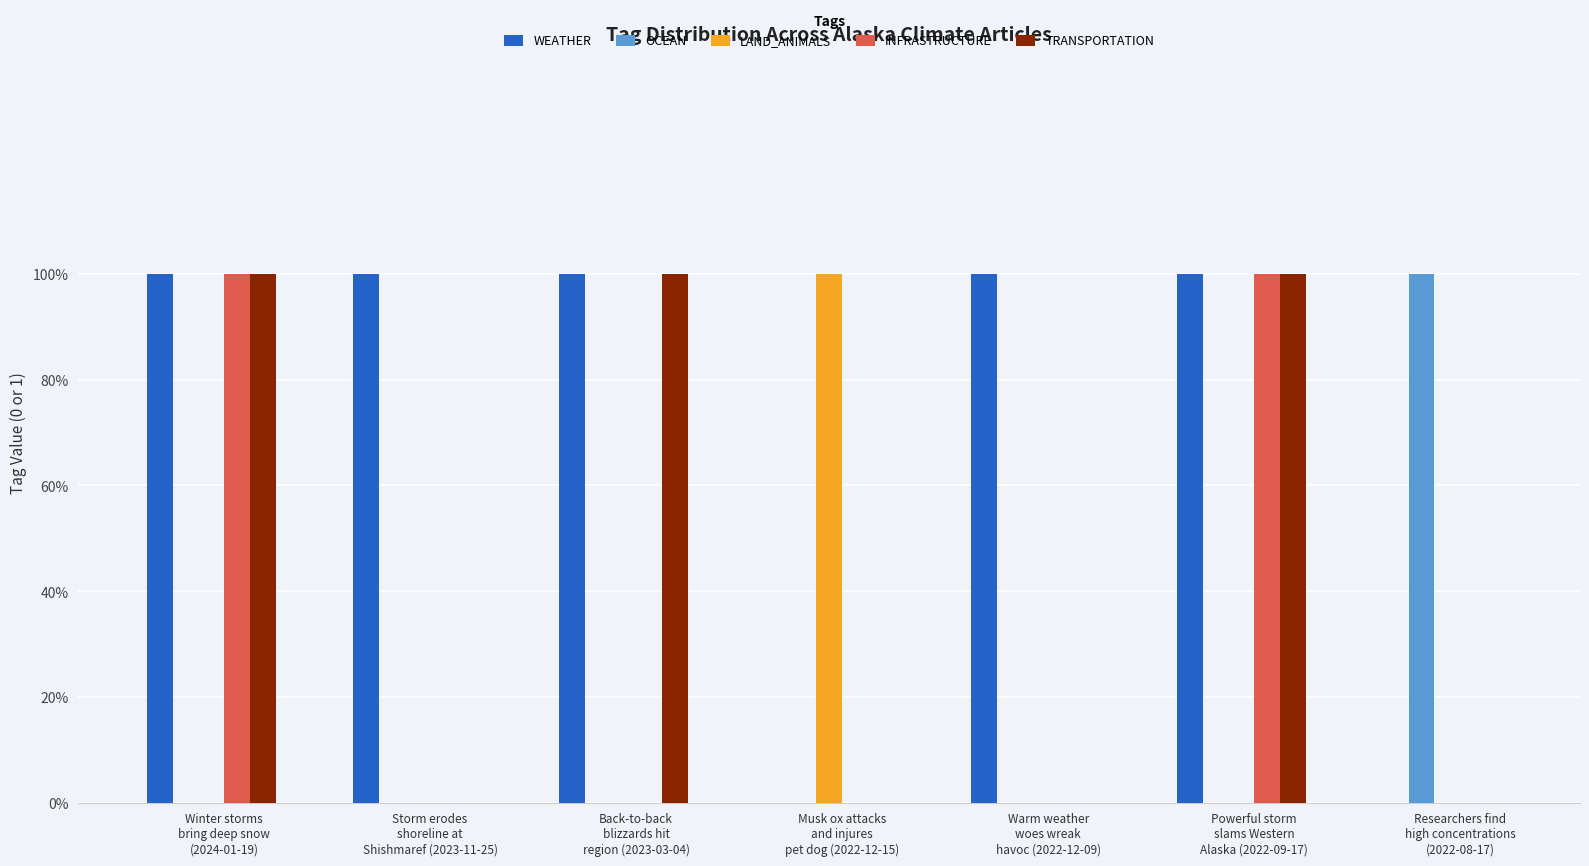

What are all the series names shown in the legend?

WEATHER, OCEAN, LAND_ANIMALS, INFRASTRUCTURE, TRANSPORTATION